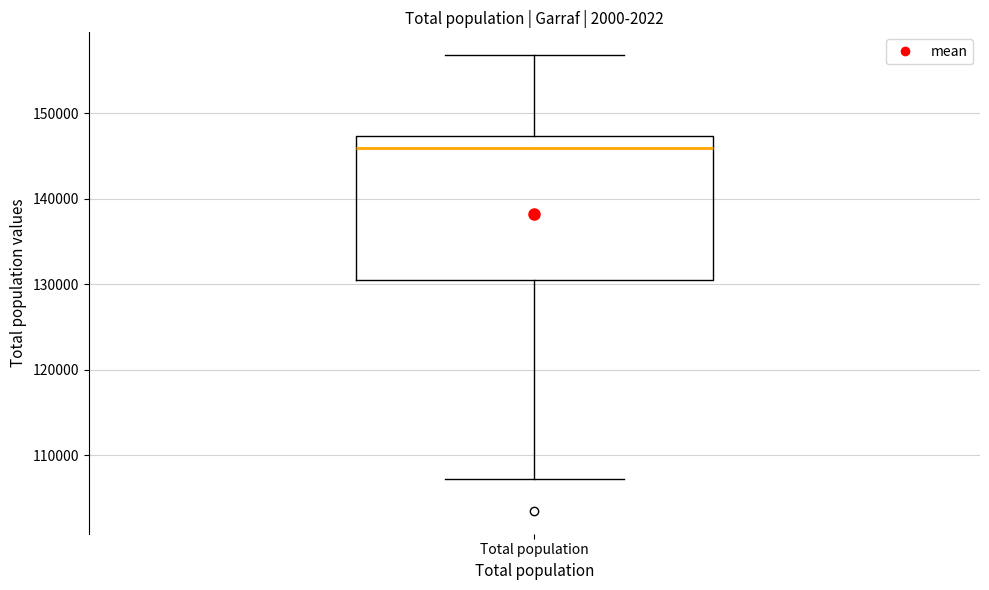

Read this box plot against the y-axis: the position of the median line, the range covered by the box, and the ends of both whiskers. The values are not printed on the chart, so give them approximately, as read against the axis.

median 146000, box 131000 to 147000, whiskers 107000 to 157000